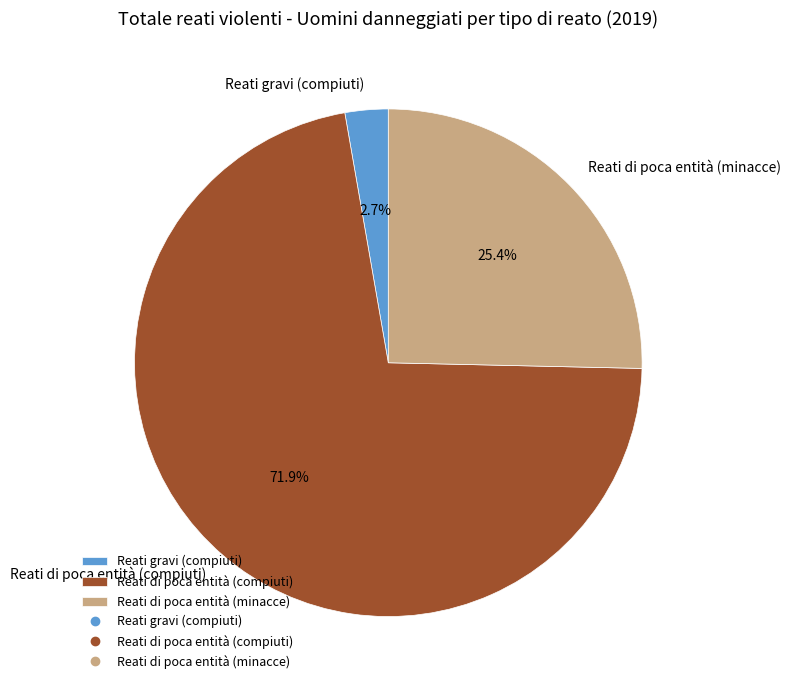

How many segments does this pie chart have?

3